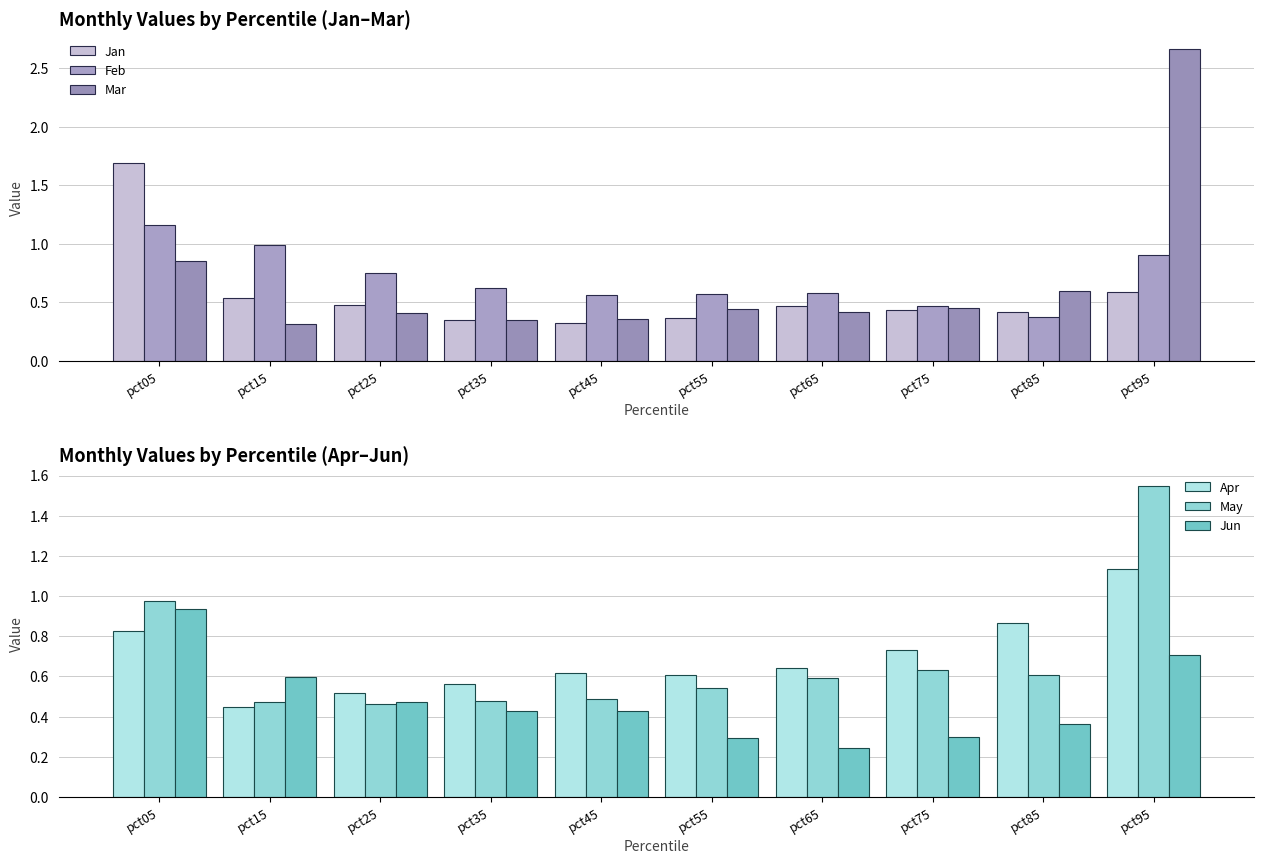

At how many categories does at least one series exceed 0?

10